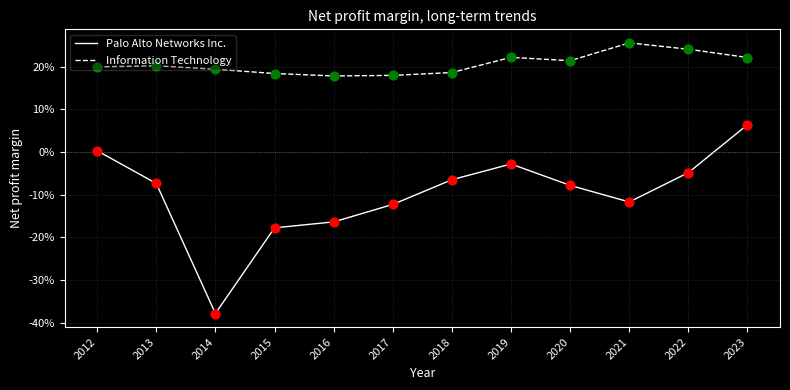

What are all the series names shown in the legend?

Palo Alto Networks Inc., Information Technology